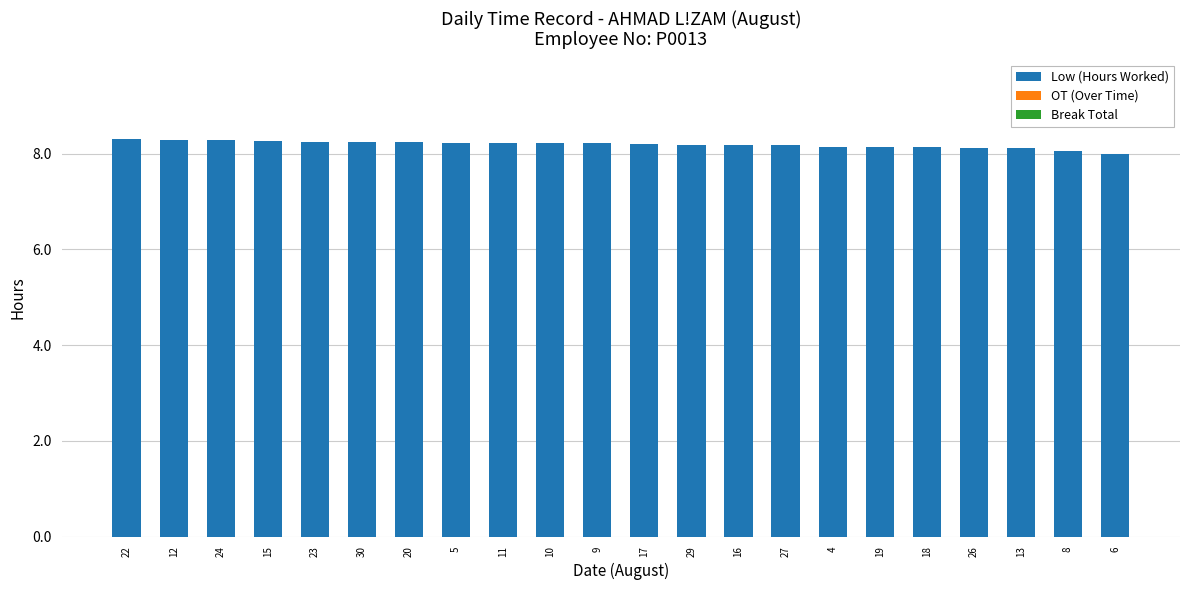

What is the label of the 16th bar from the right?

20